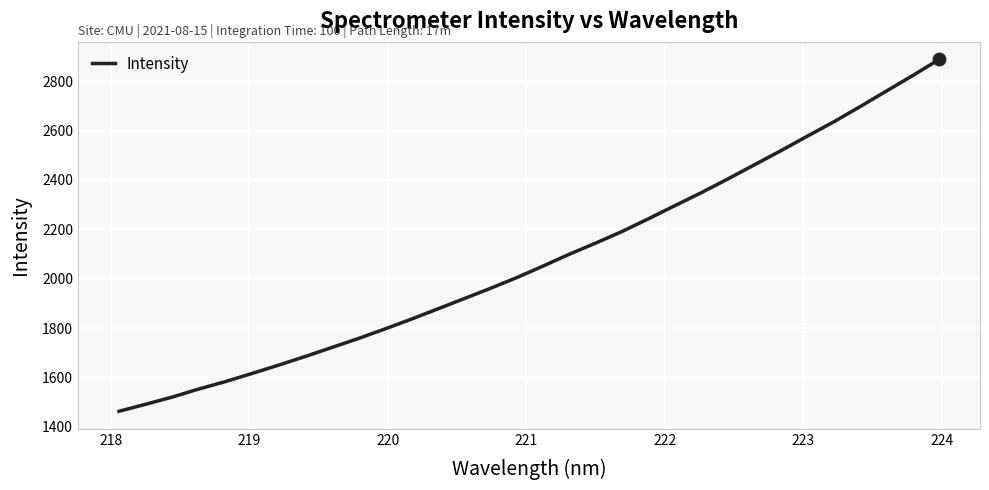

What is the maximum value shown in the chart?

2888.1